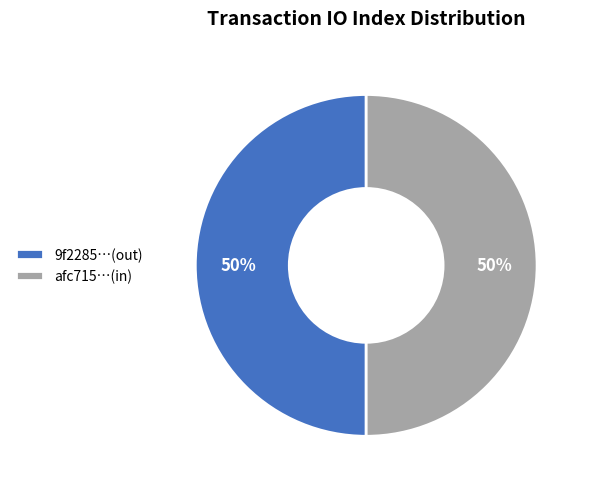

Combined, do afc715…(in) and 9f2285…(out) account for over 50%?

Yes